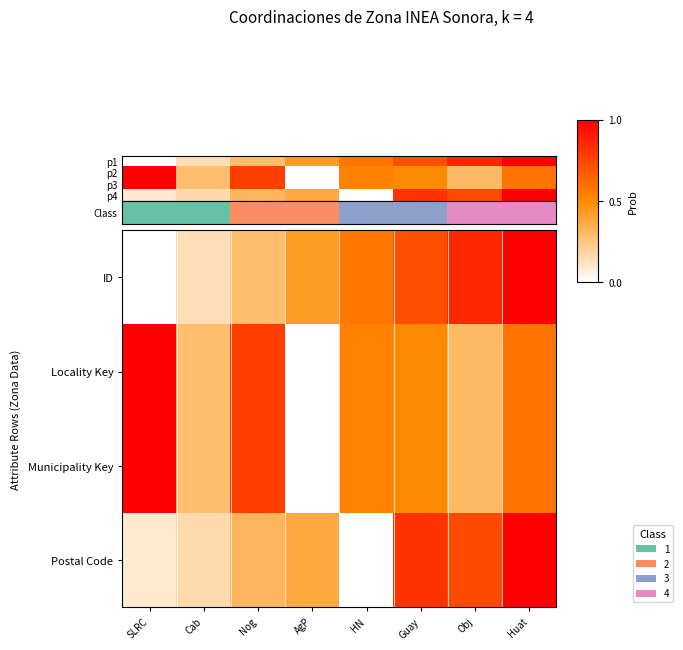

Rank the categories by p4 value from highest to lowest.

Huat, Guay, Obj, AgP, Nog, Cab, SLRC, HN